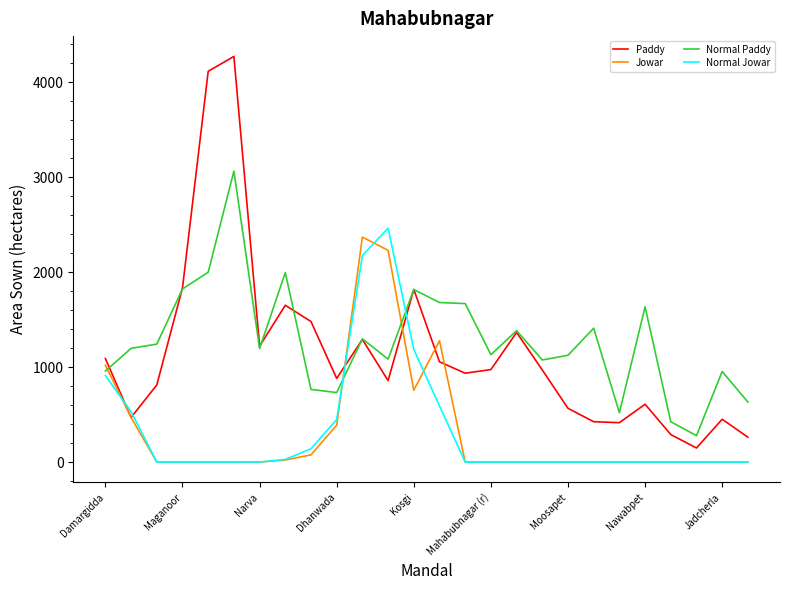

True or false: Normal Paddy has more than 2 interior local peaks.

True